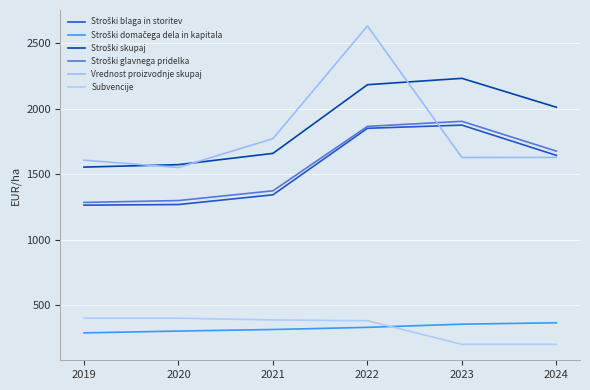

The value of Subvencije at 2022 is 382.9. True or false?

True